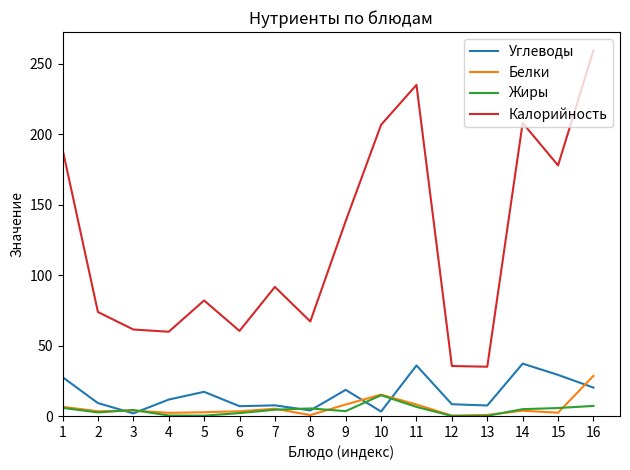

What is the difference between the highest and lowest values at 9?

134.8